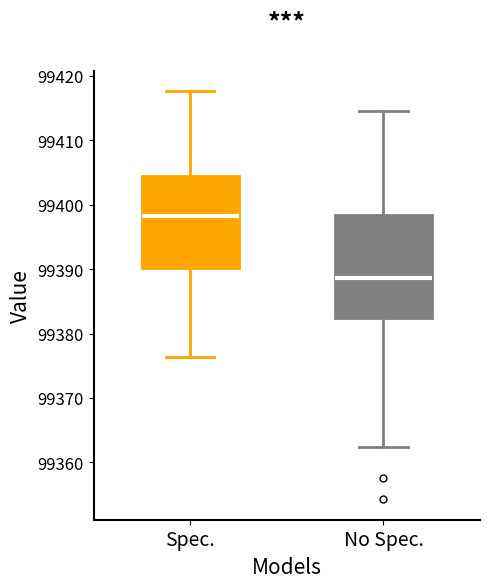

Comparing the boxes themselves (not the whiskers), which one is the tallest?

No Spec.